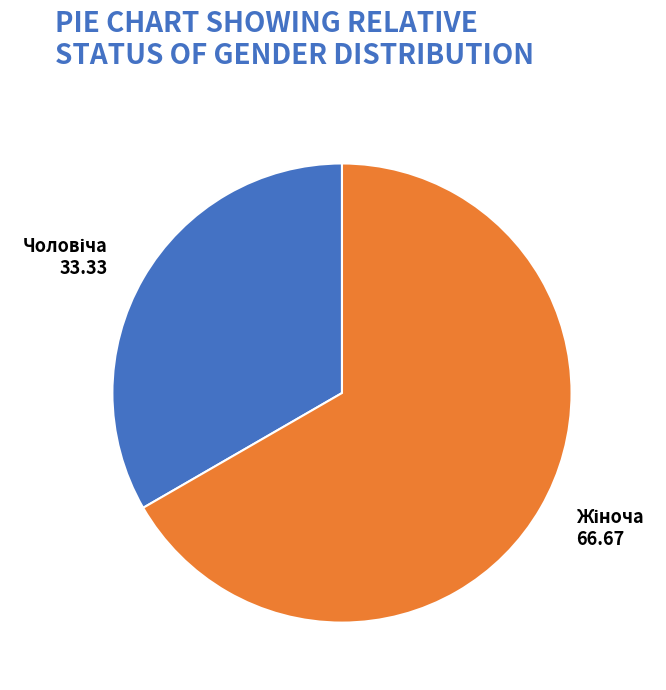

Is there any slice that represents more than half of the pie?

Yes